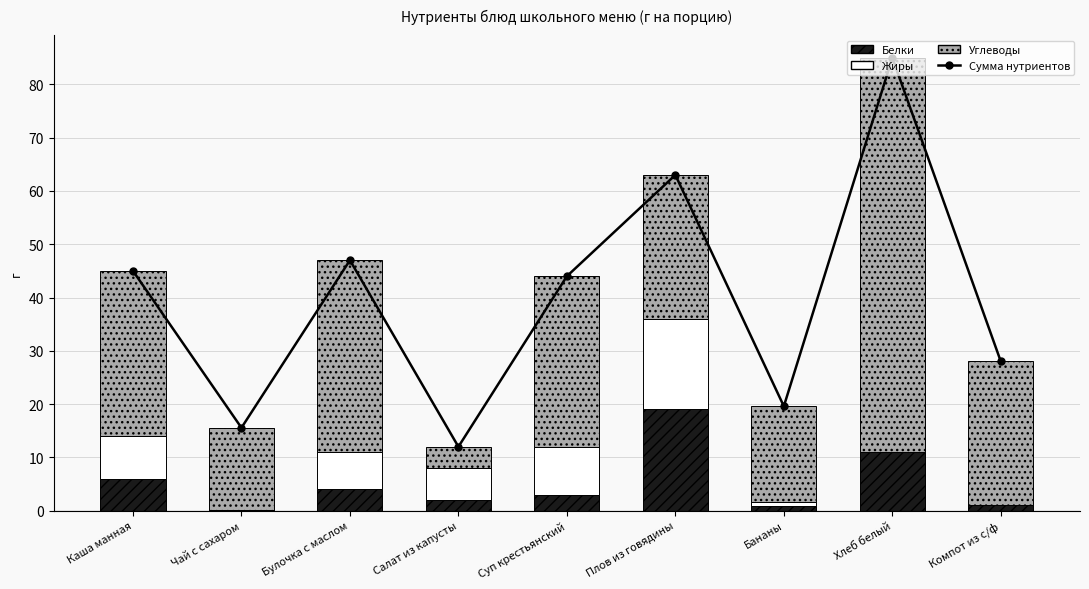

What is the value of the Жиры bar at the 6th from the left?

17.0